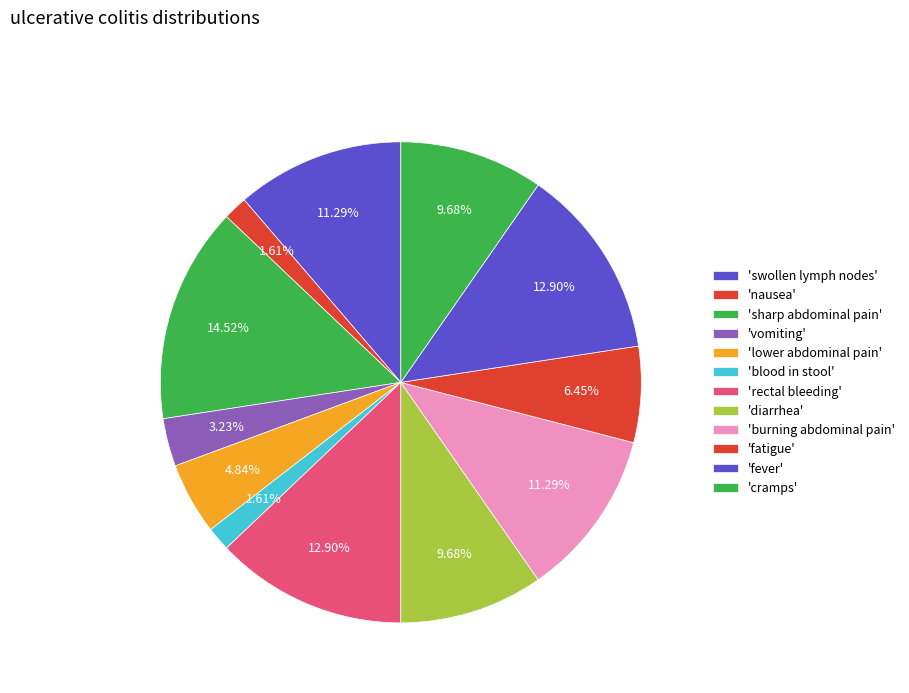

How many slices are in this pie chart?

12